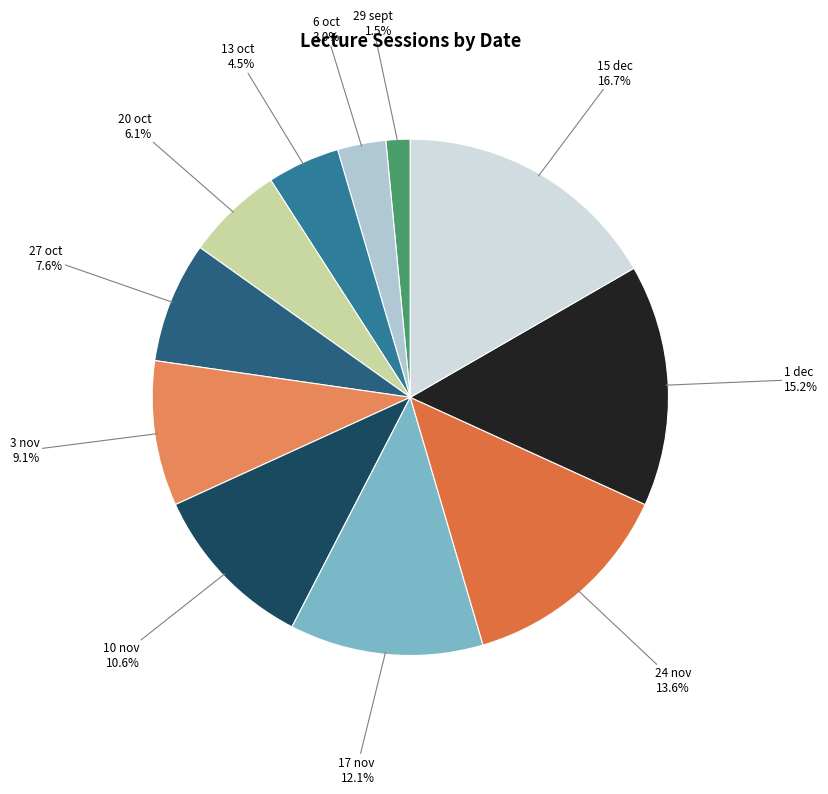

How many slices are in this pie chart?

11